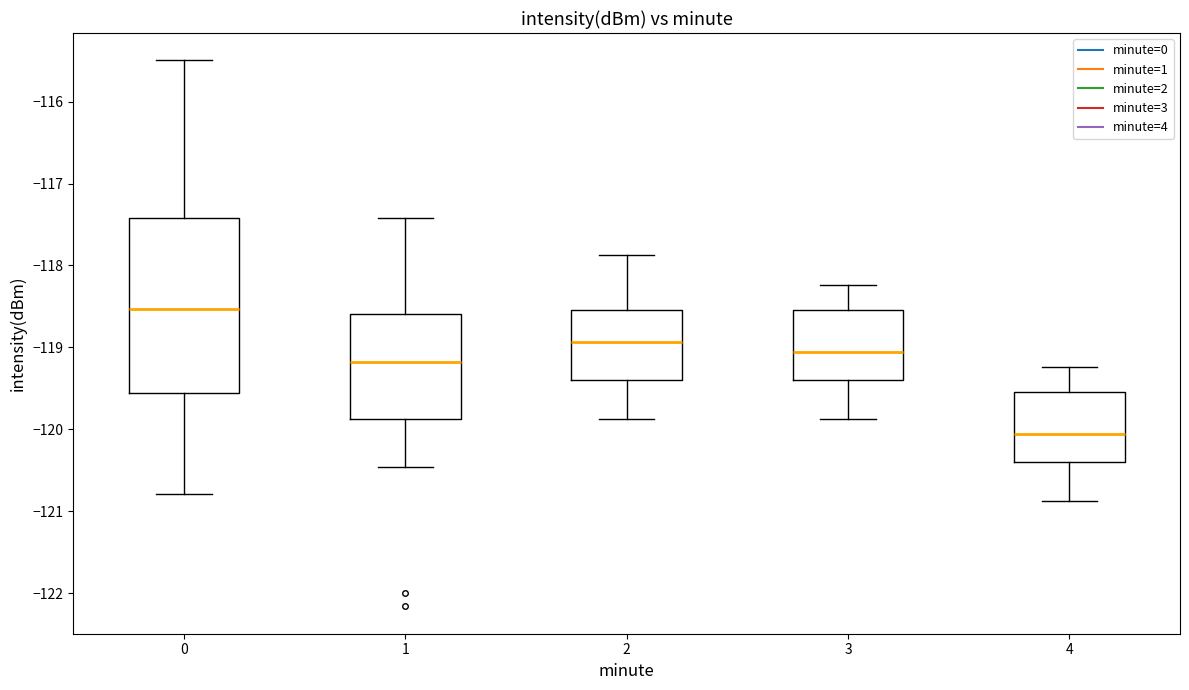

Where is the lower edge of the box at x = 0 on the y-axis? The values are not printed on the chart, so give them approximately, as read against the axis.

-119.6